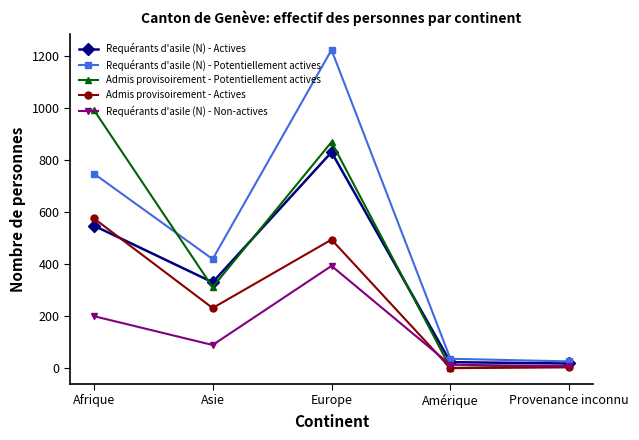

Does the chart display data point markers on the line(s)?

Yes